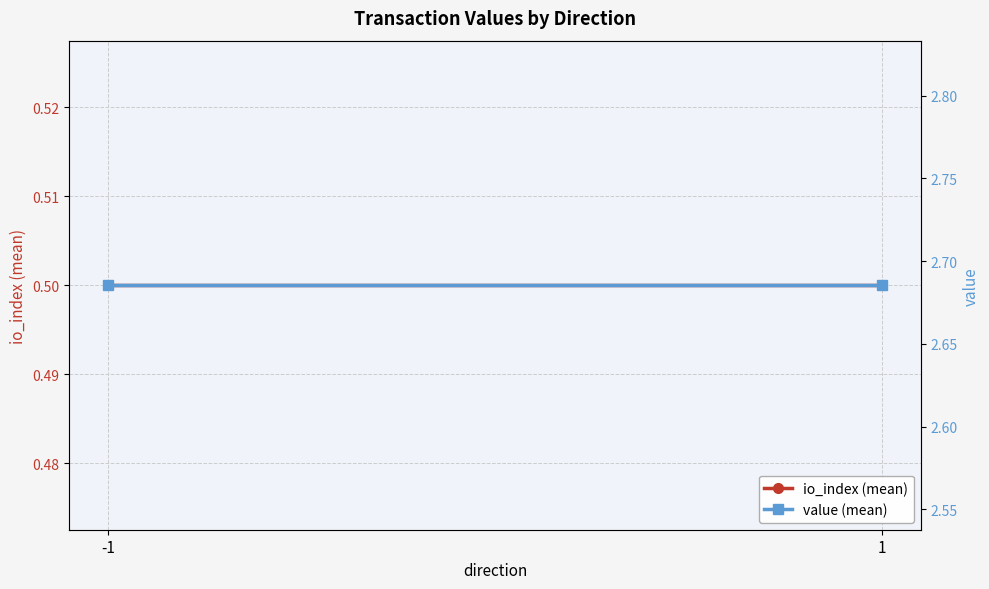

Rank the series by their maximum value, from lowest to highest.

io_index (mean), value (mean)